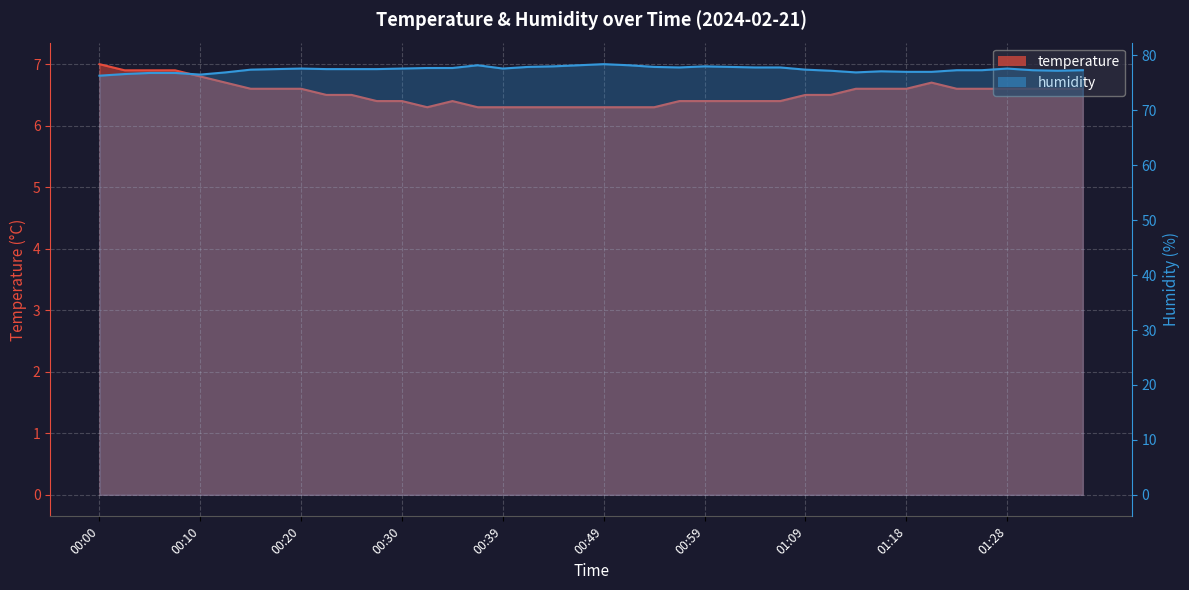

True or false: humidity and temperature cross at least once.

False